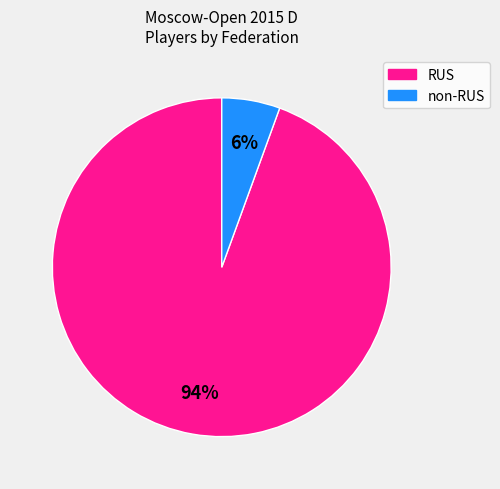

Does any single category account for the majority?

Yes